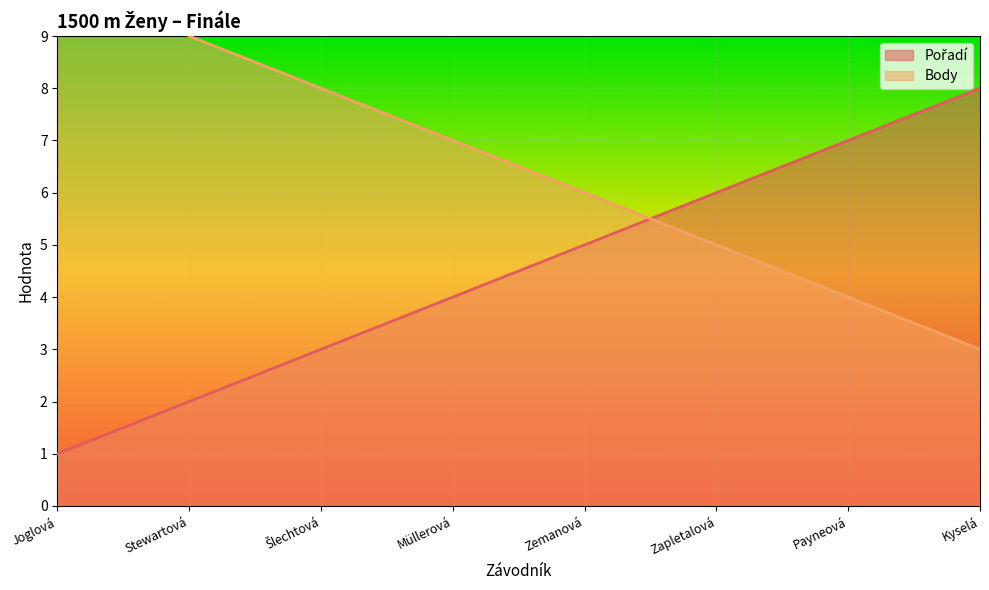

What is the label of the 3rd point from the left?

Šlechtová